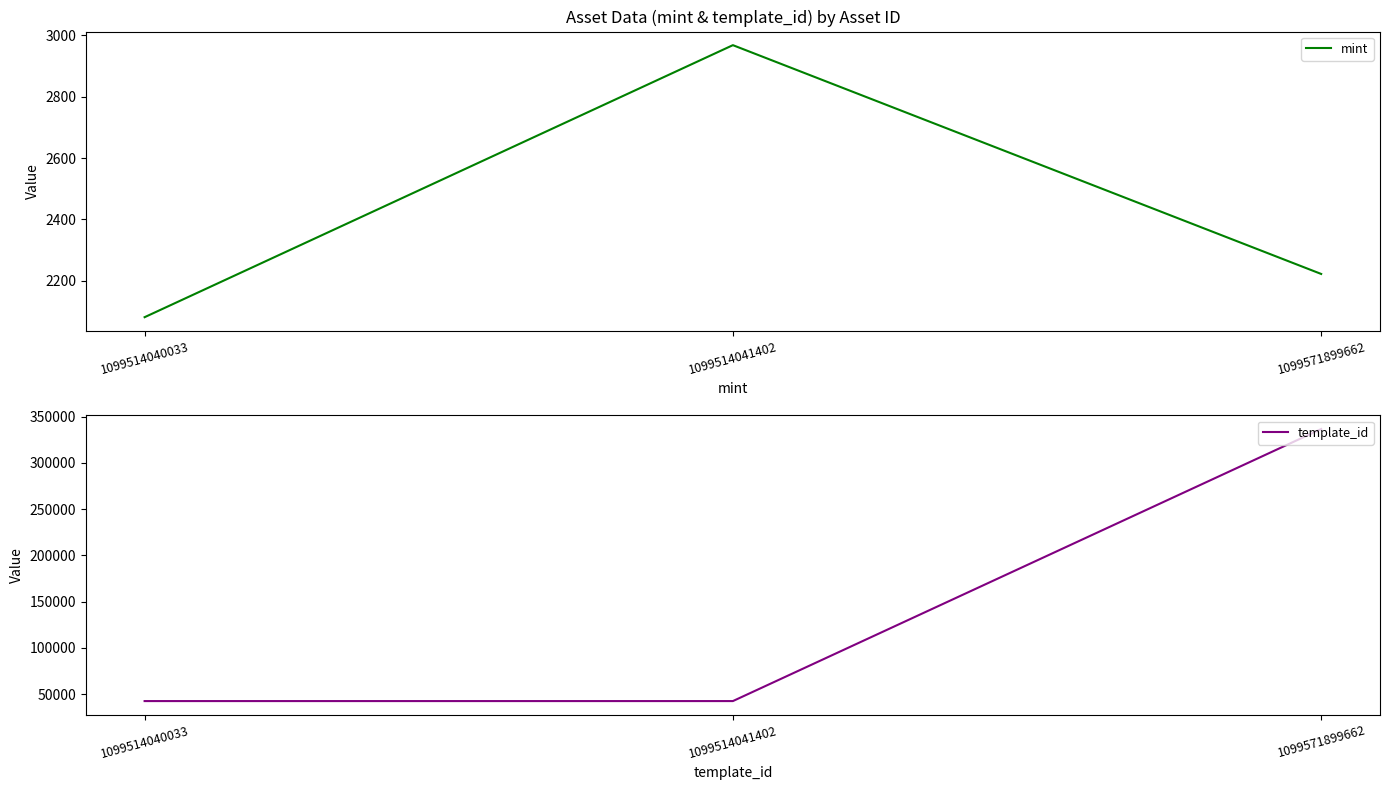

What is the spread (max minus min) of values at 1099514040033?

40339